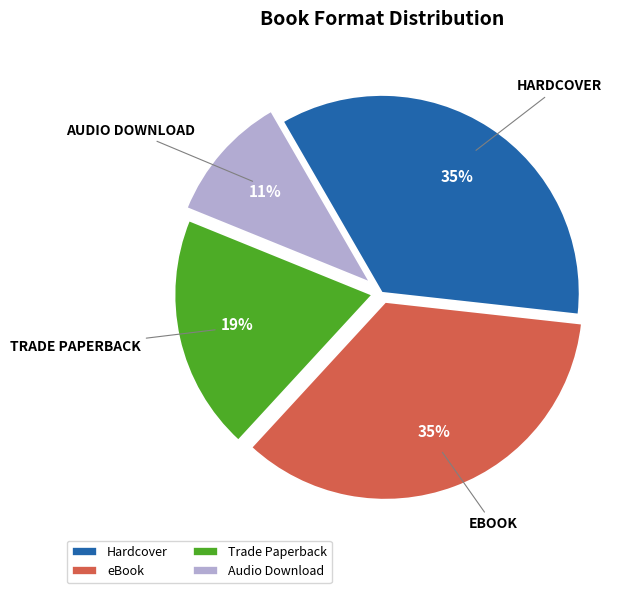

To the nearest percent, what portion does Audio Download represent?

11%